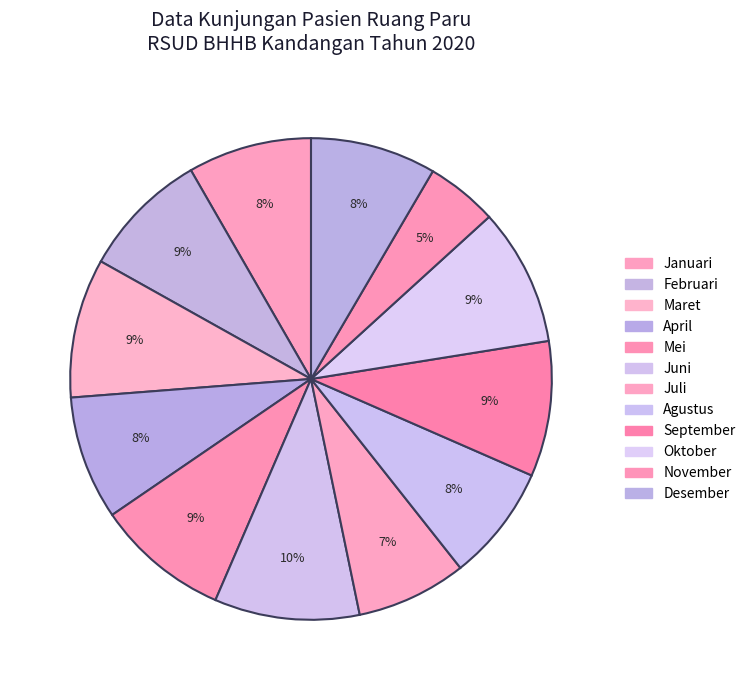

How many slices are in this pie chart?

12